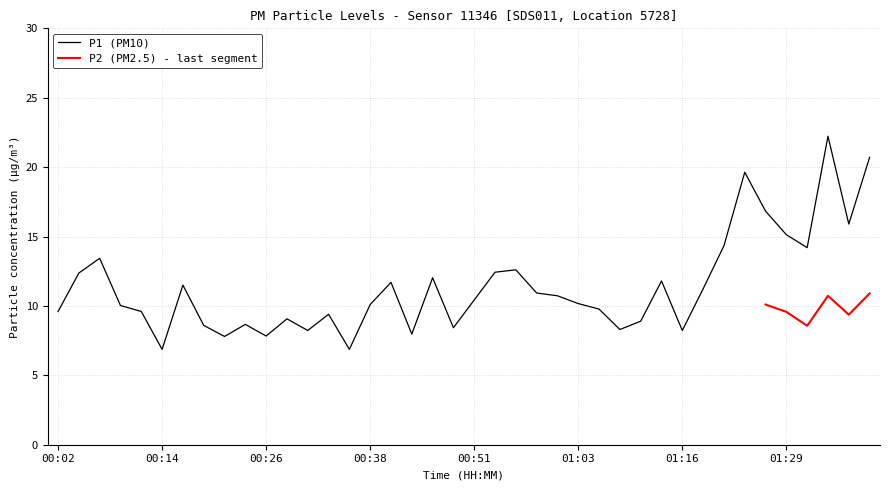

List the labels in order of value, smallest first.

00:14, 00:36, 00:21, 00:26, 00:43, 00:31, 01:16, 01:08, 00:48, 00:19, 00:24, 01:10, 00:29, 00:34, 00:02, 00:11, 01:05, 00:09, 00:38, 01:03, 00:51, 01:01, 00:58, 01:18, 00:16, 00:41, 01:13, 00:46, 00:04, 00:53, 00:56, 00:07, 01:31, 01:21, 01:29, 01:36, 01:26, 01:23, 01:39, 01:34